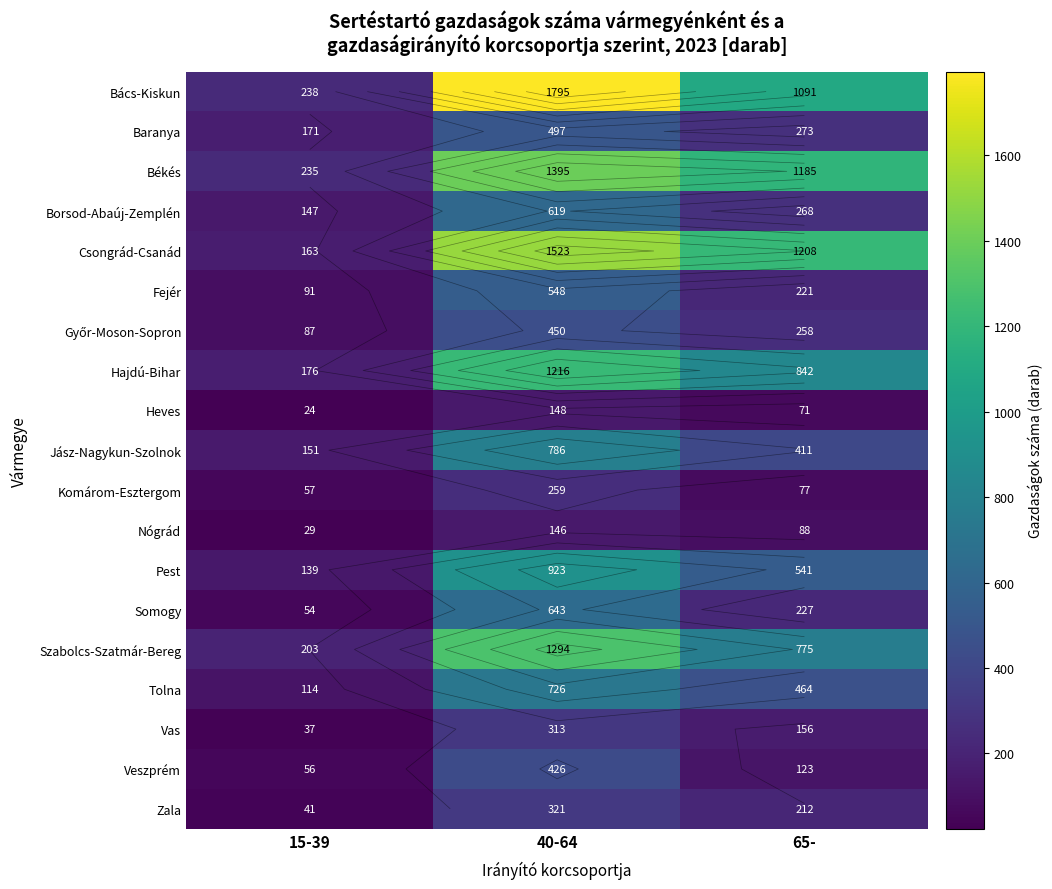

True or false: Veszprém has a value of 167 at 65-.

False